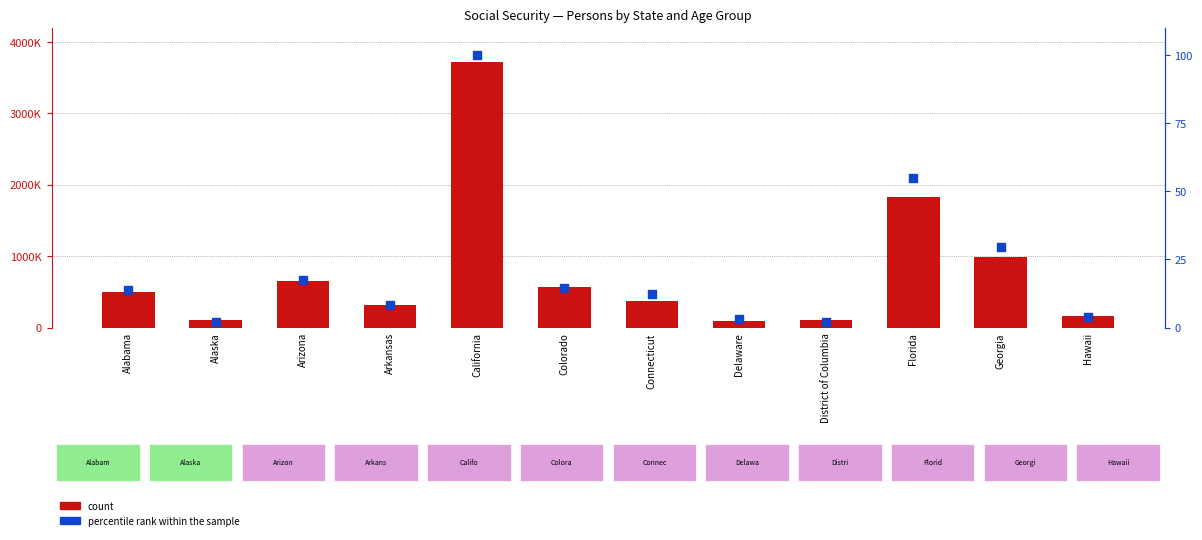

Which series has the largest total across all categories?

count